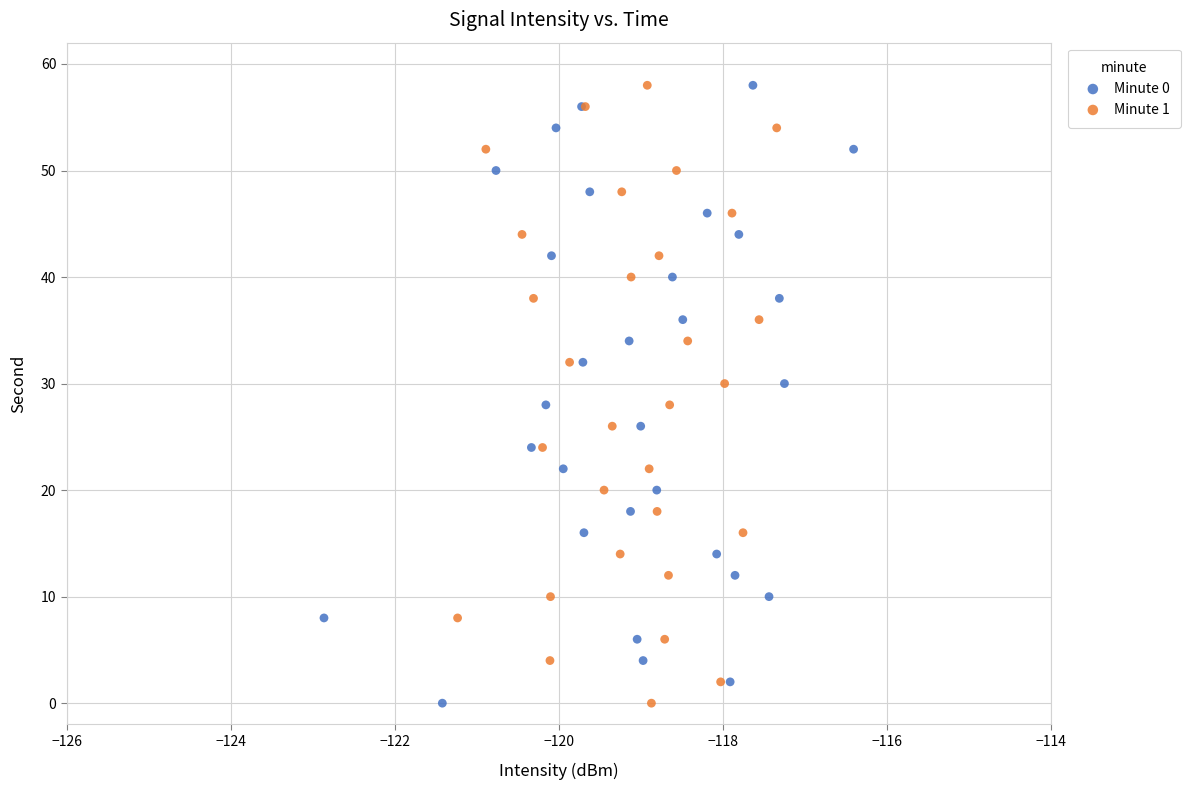

What are all the series names shown in the legend?

Minute 0, Minute 1